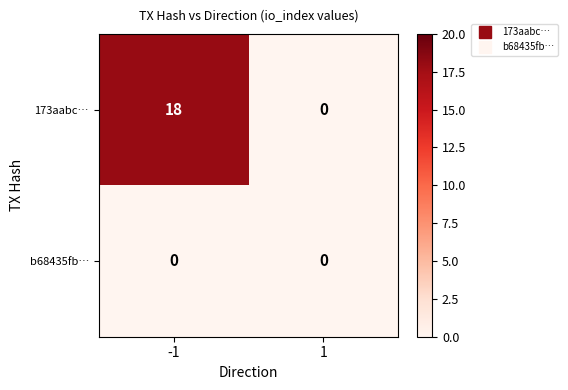

Reading right to left, list all the values displayed in this chart.

173aabc…: 1=0	-1=18
b68435fb…: 1=0	-1=0